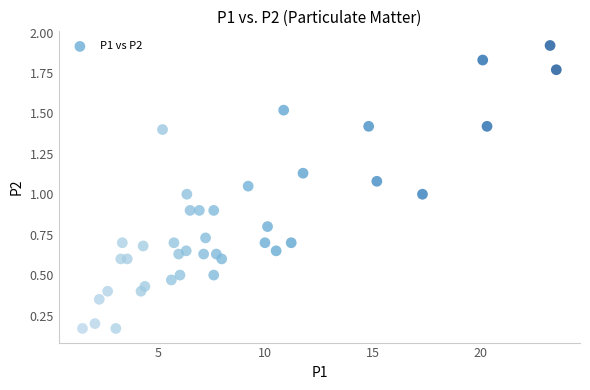

What is the range of X values (max minus min)?

22.0